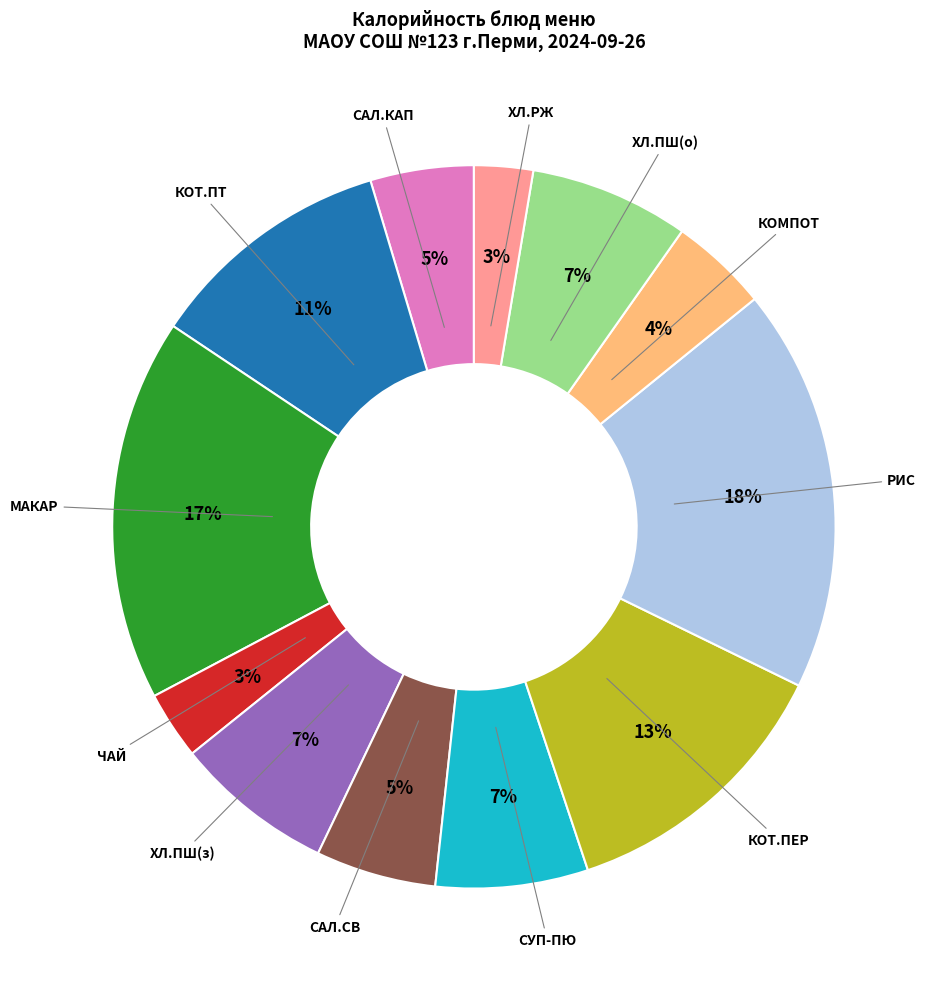

Is there any slice that represents more than half of the pie?

No